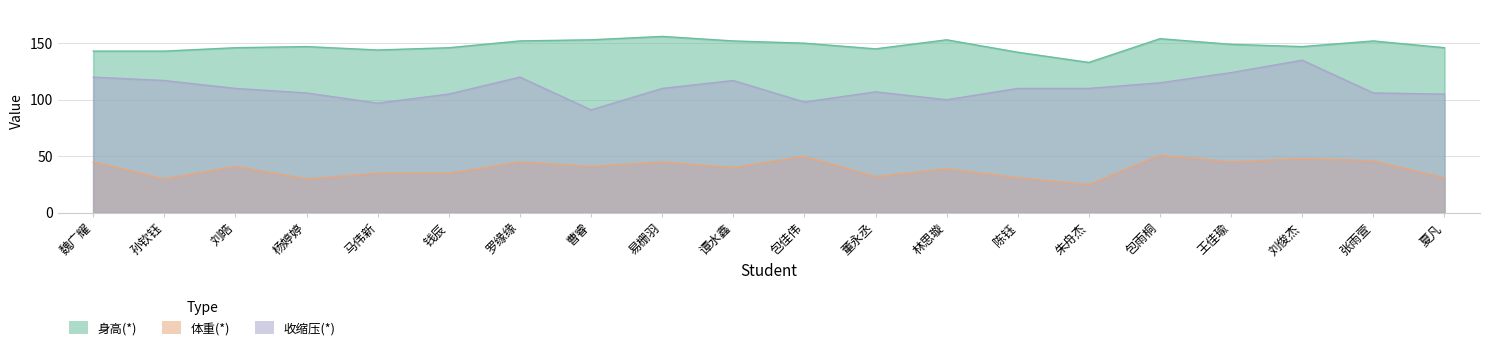

The 体重(*) series shows 28 at 刘俊杰. True or false?

False